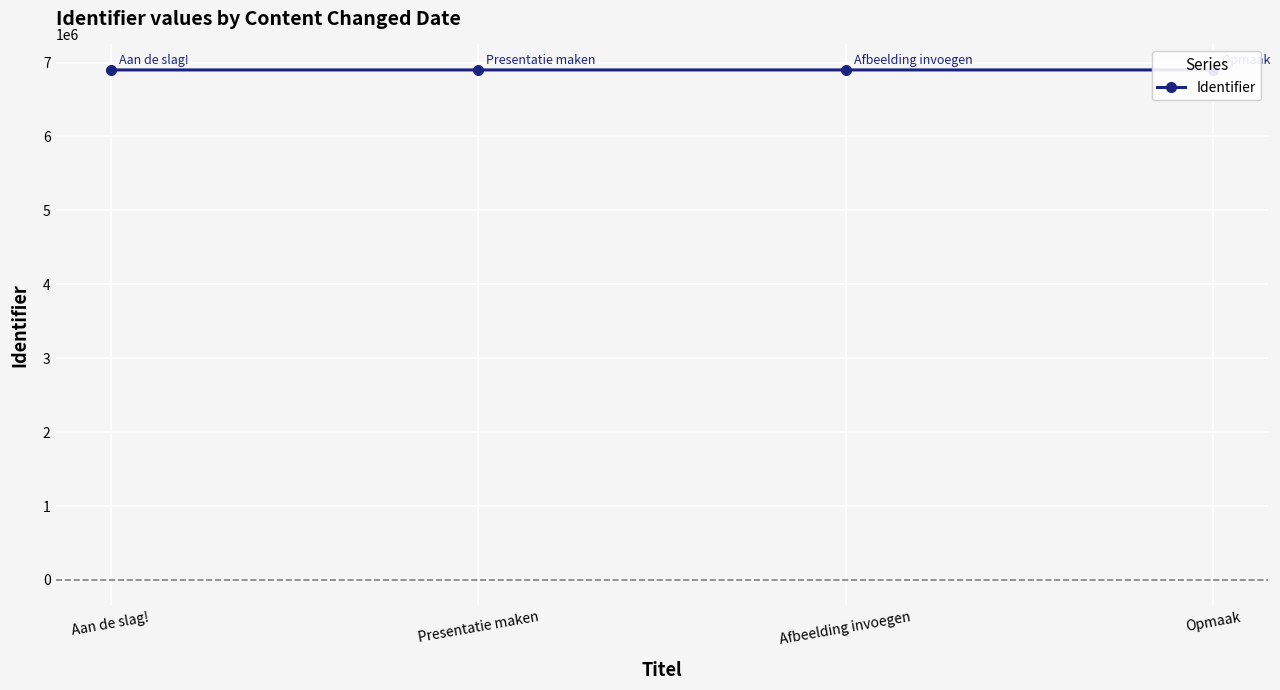

What is the difference between the maximum and minimum values?

33